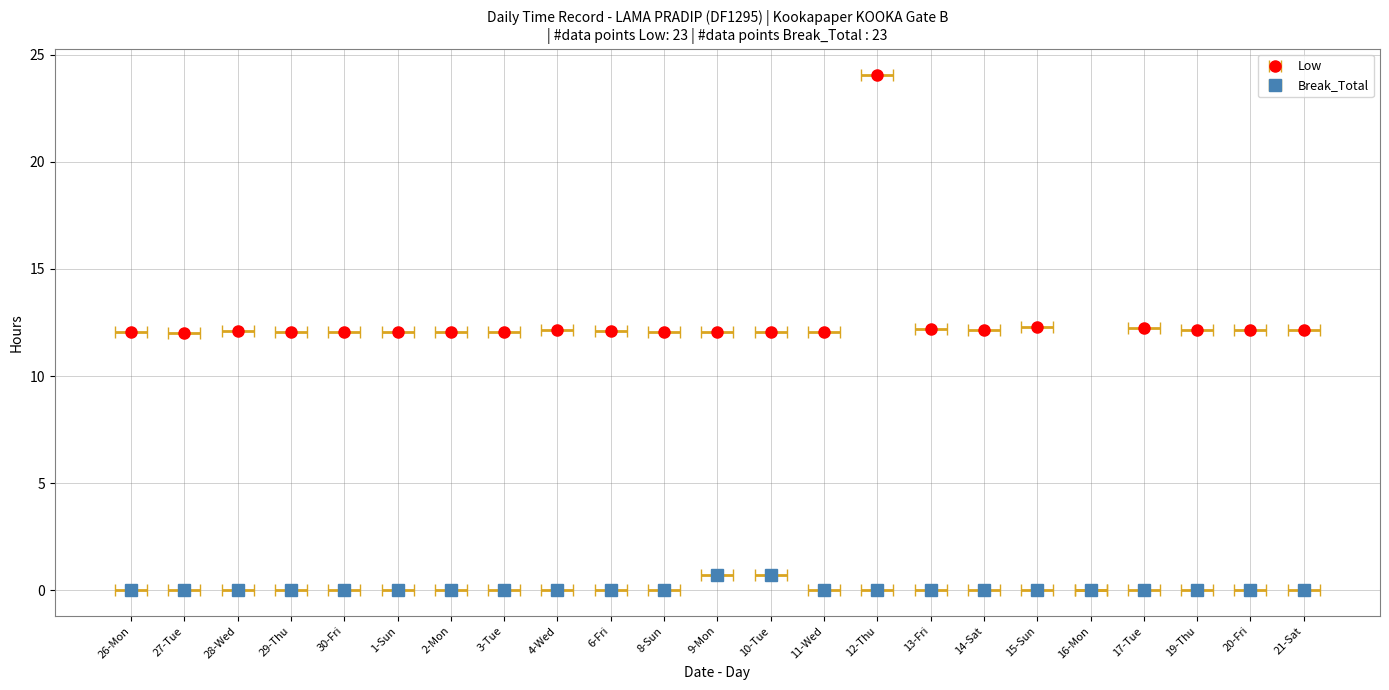

At which category is the sum across all series the highest?

12-Thu